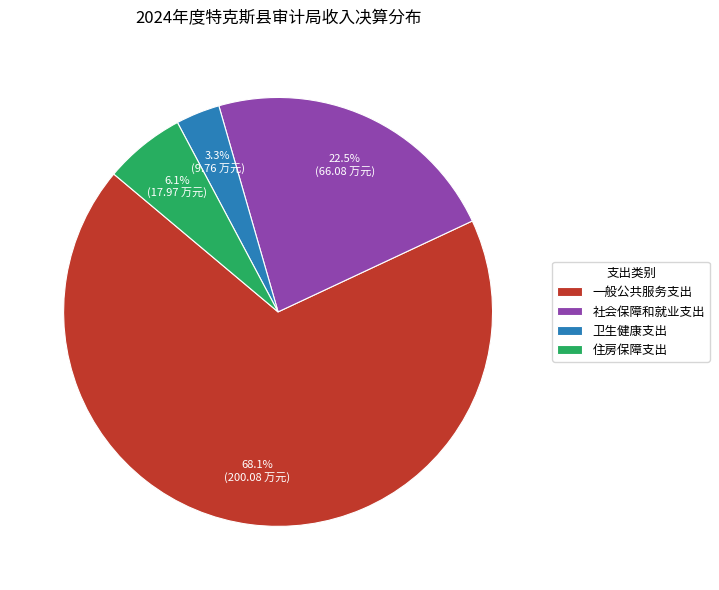

Combined, what portion of the pie is 社会保障和就业支出 and 一般公共服务支出?

90.6%